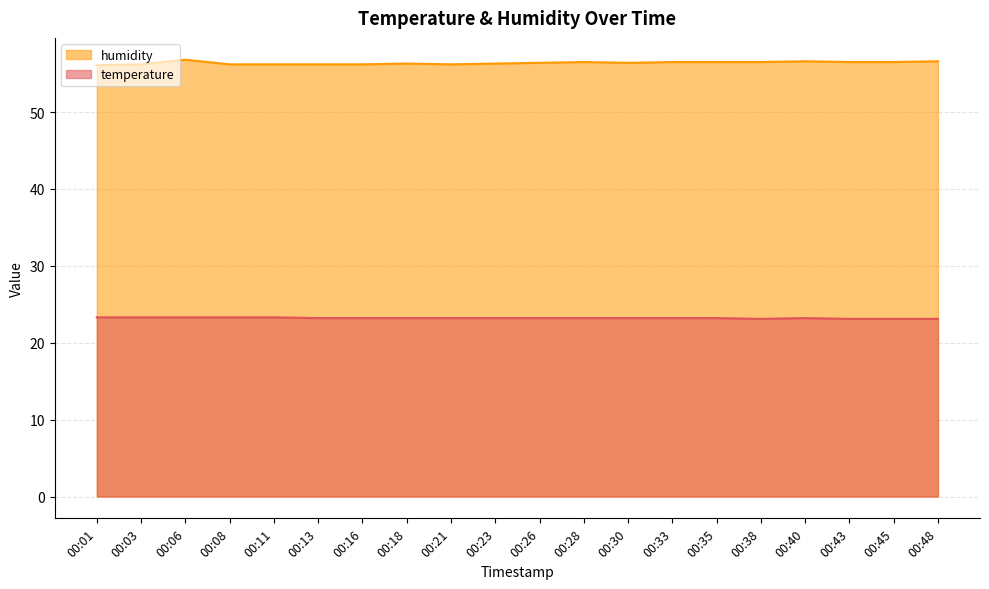

How many lines are shown in the chart?

2